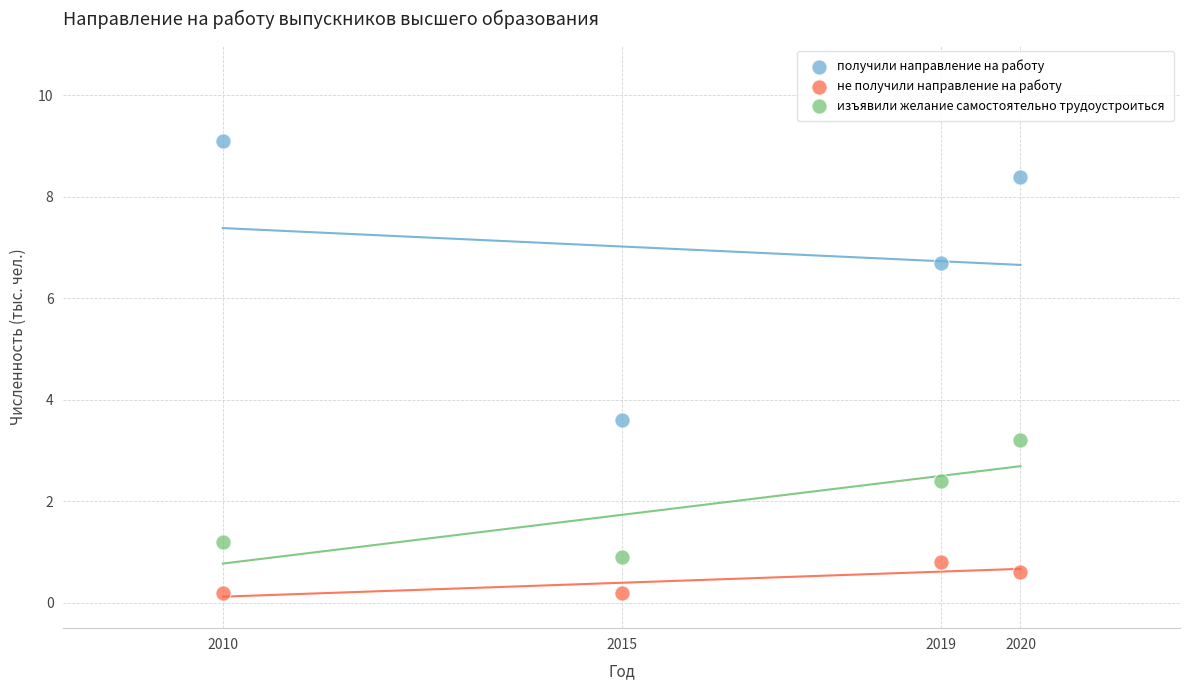

Which series contains the highest Y value?

получили направление на работу